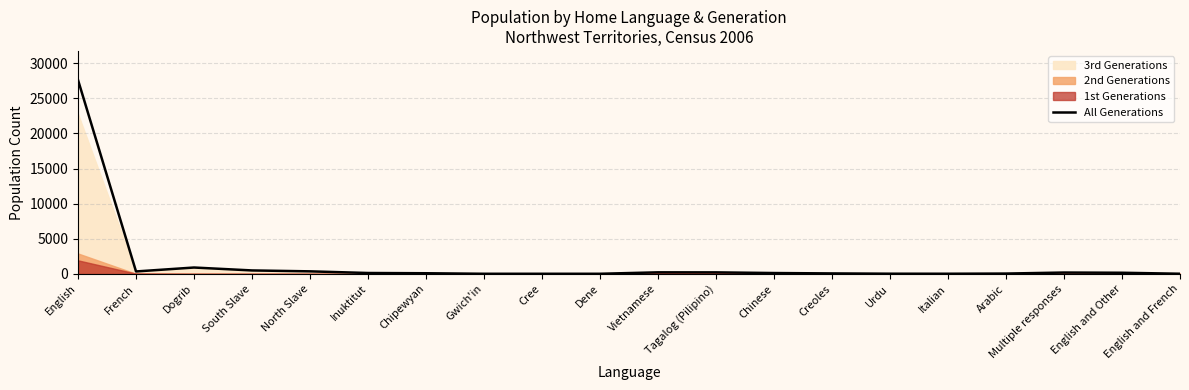

Reading left to right, transcribe all the data shown in this chart.

27605	350	910	495	365	130	95	20	20	20	225	220	125	70	30	25	50	195	165	25